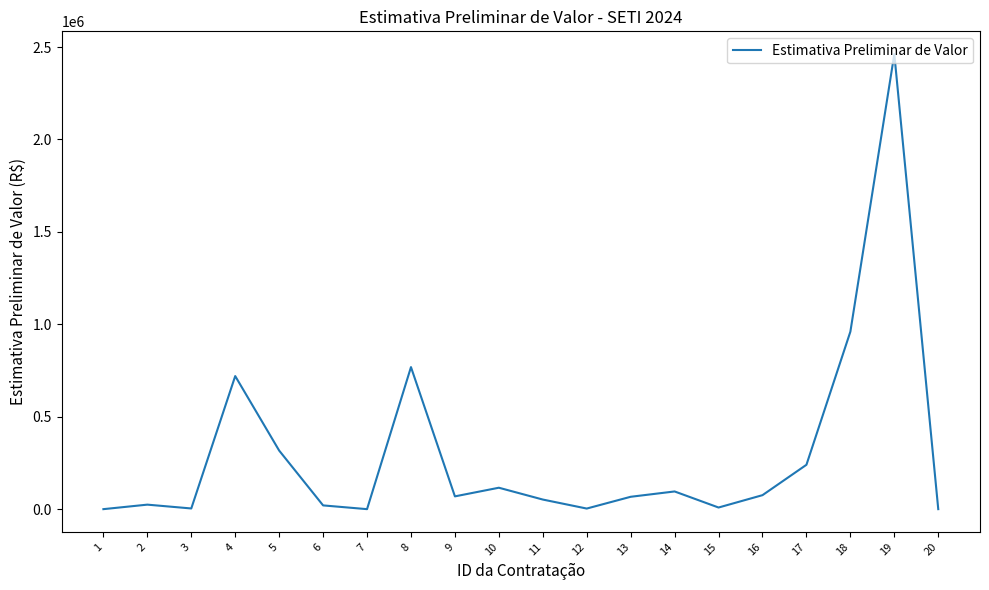

The value at 17 is 240047. True or false?

True